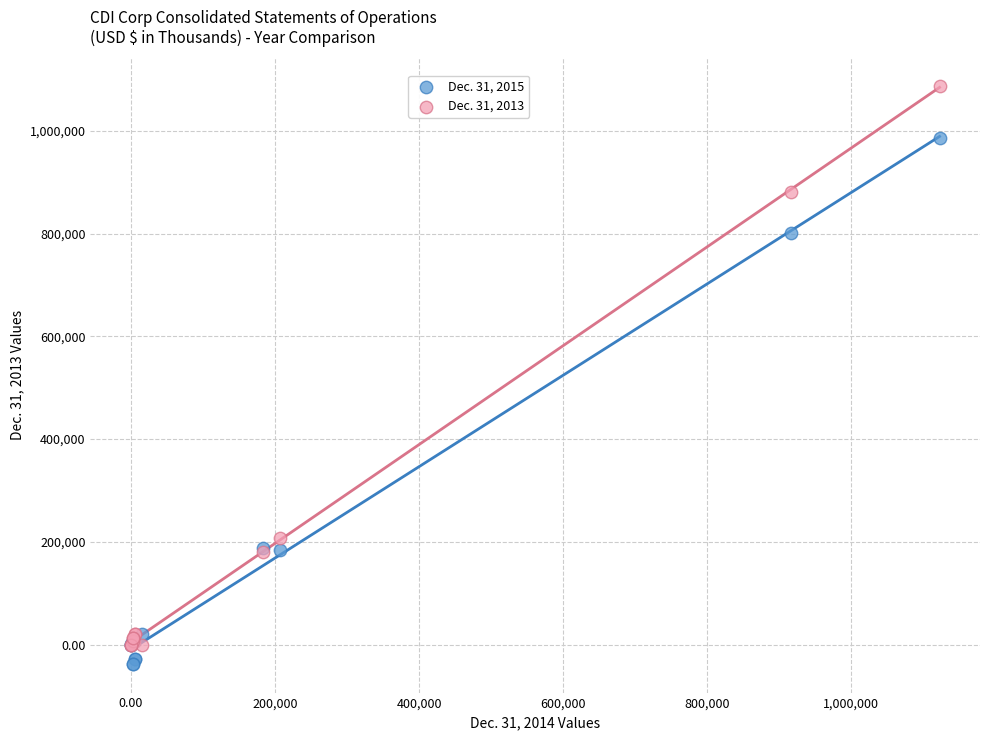

Across all series, what Y value is closest to 525386?

800593